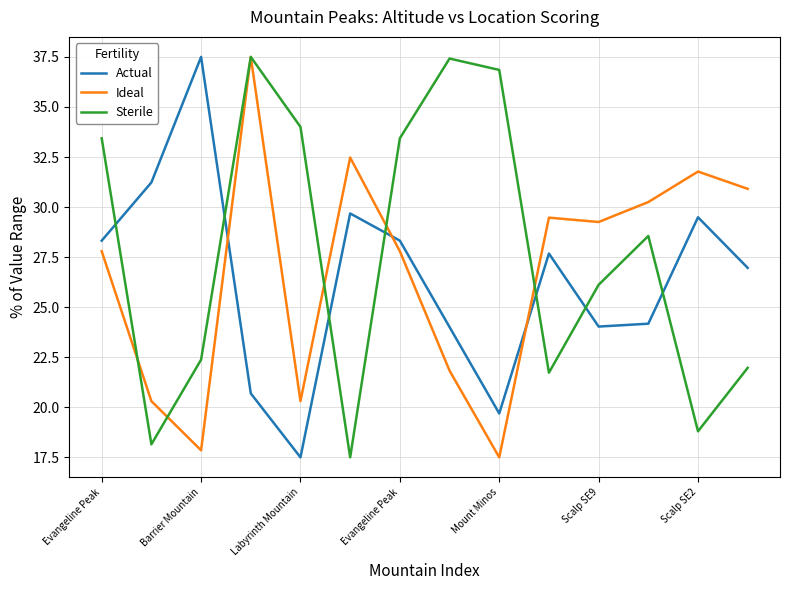

Which series has the largest total across all categories?

Sterile